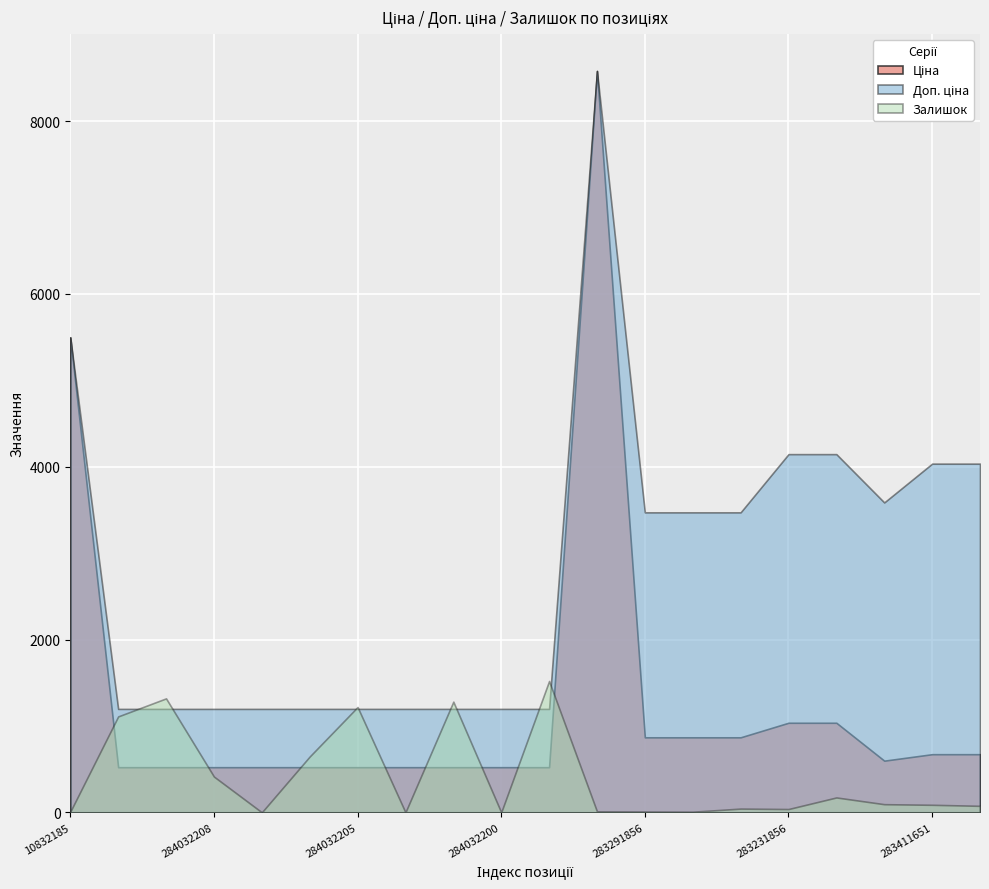

What position from the left is 284032208?

4